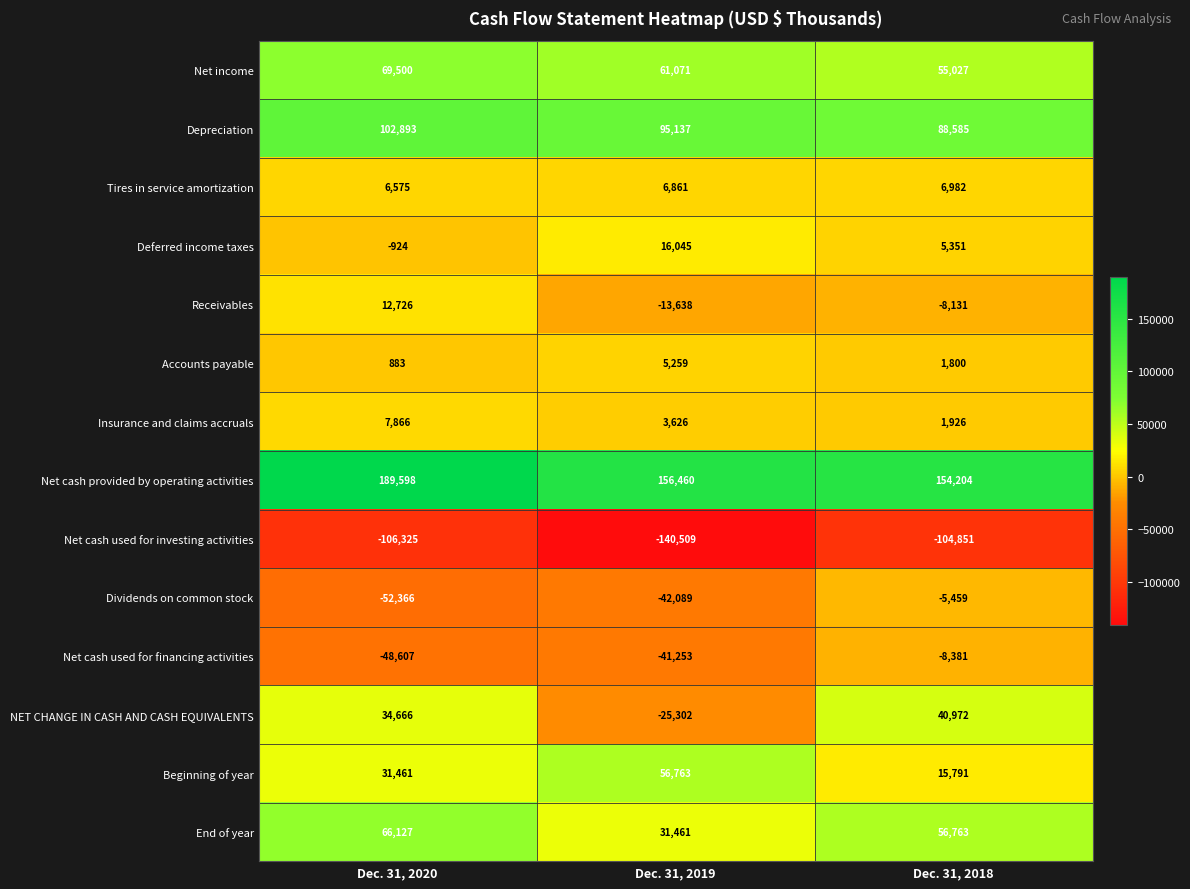

At which category is the sum across all series the highest?

Dec. 31, 2020